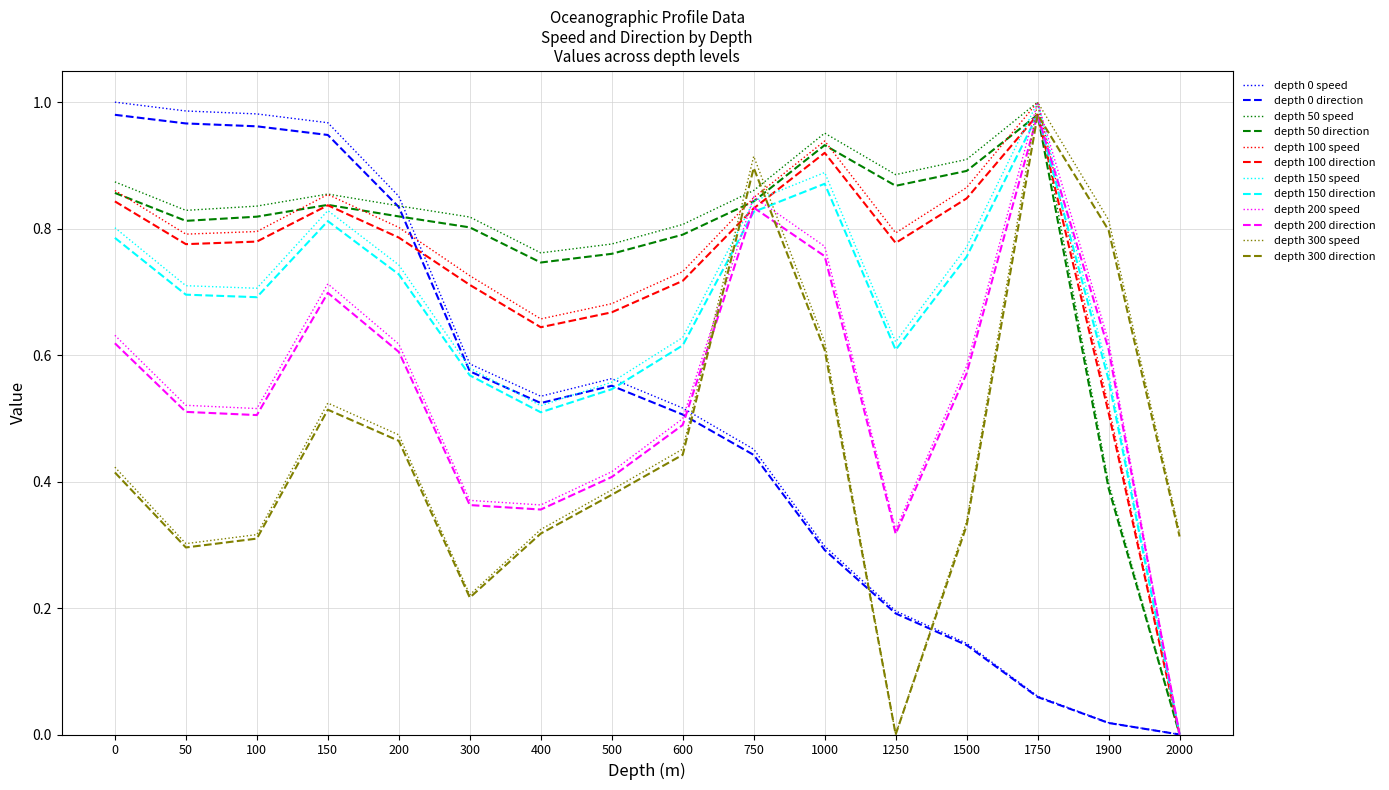

What is the total value across all series at 1750?

10.0